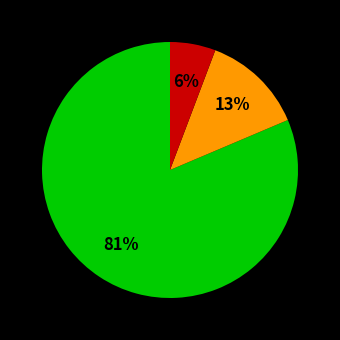

Is there a majority slice in this chart?

Yes